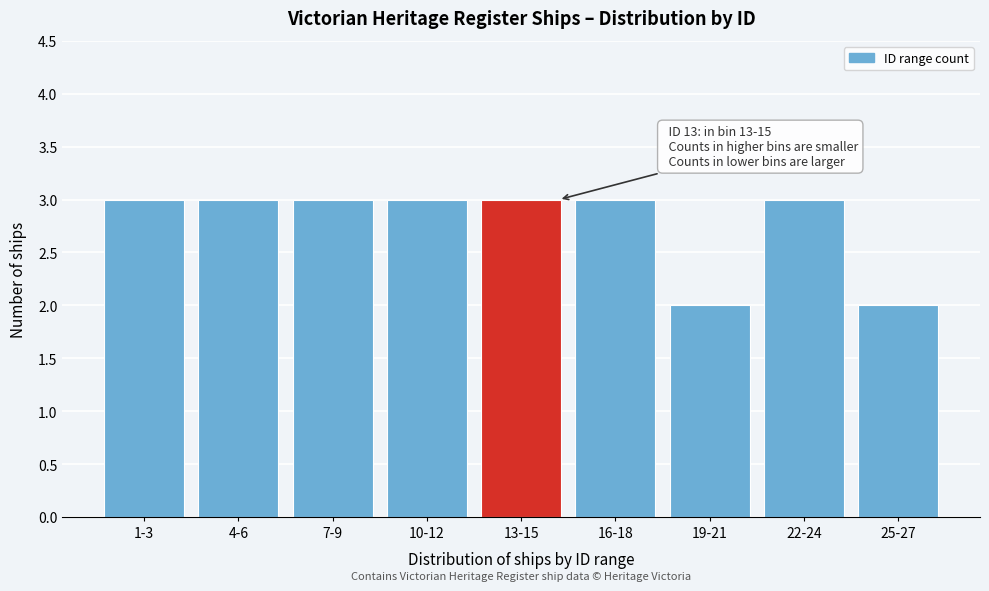

Reading left to right, extract all data points from this chart.

1-3=3	4-6=3	7-9=3	10-12=3	13-15=3	16-18=3	19-21=2	22-24=3	25-27=2